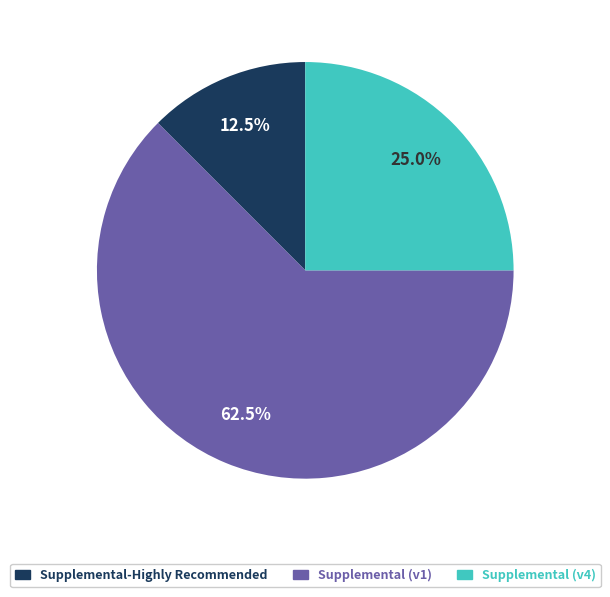

Does any single category account for the majority?

Yes